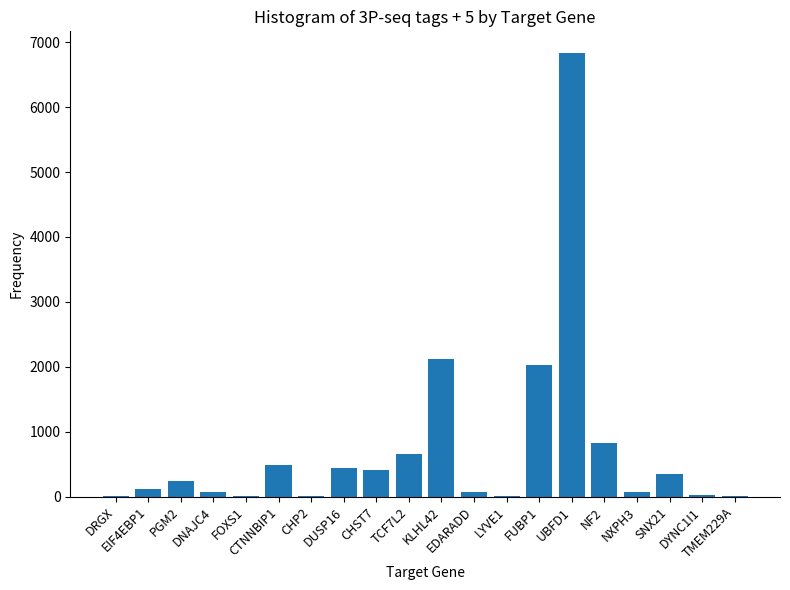

Are the bars horizontal?

No